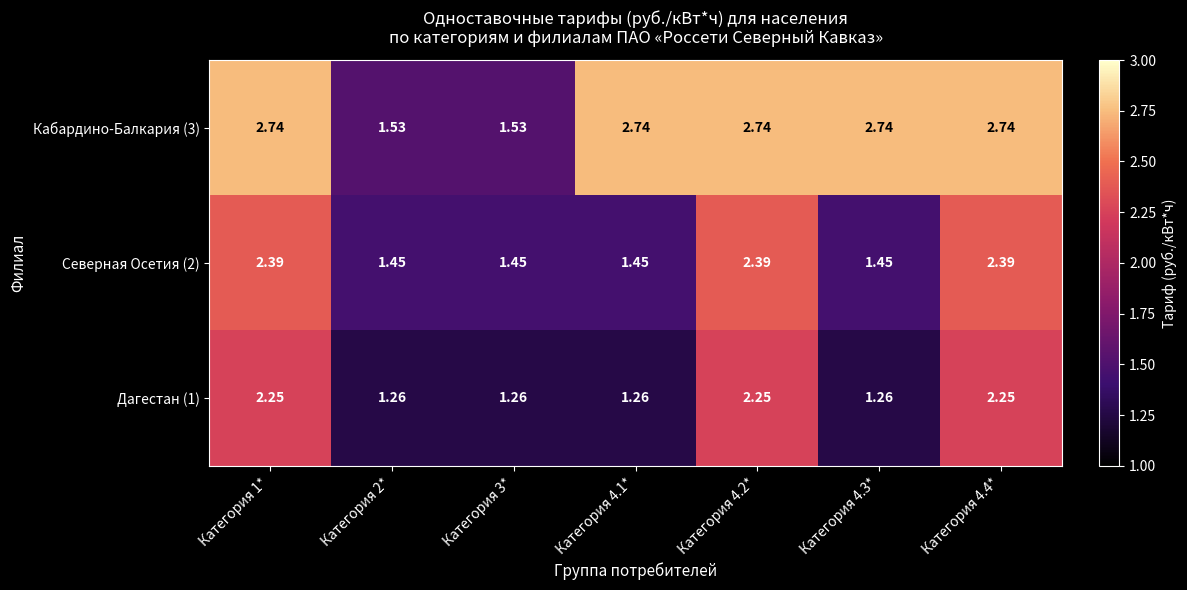

Which series has the widest spread of values?

Кабардино-Балкария (3)